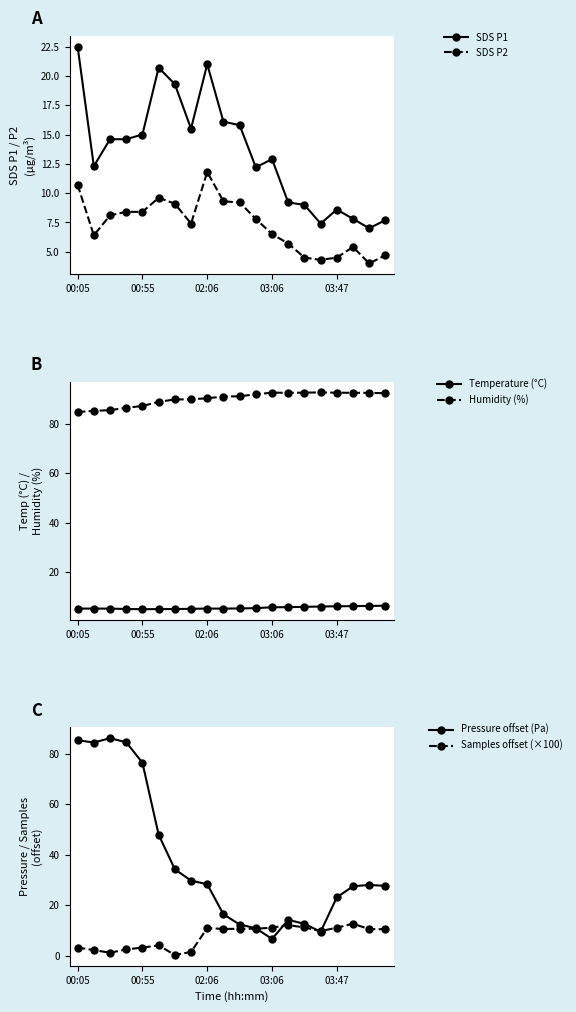

What is the minimum value for Pressure offset (Pa)?

6.6